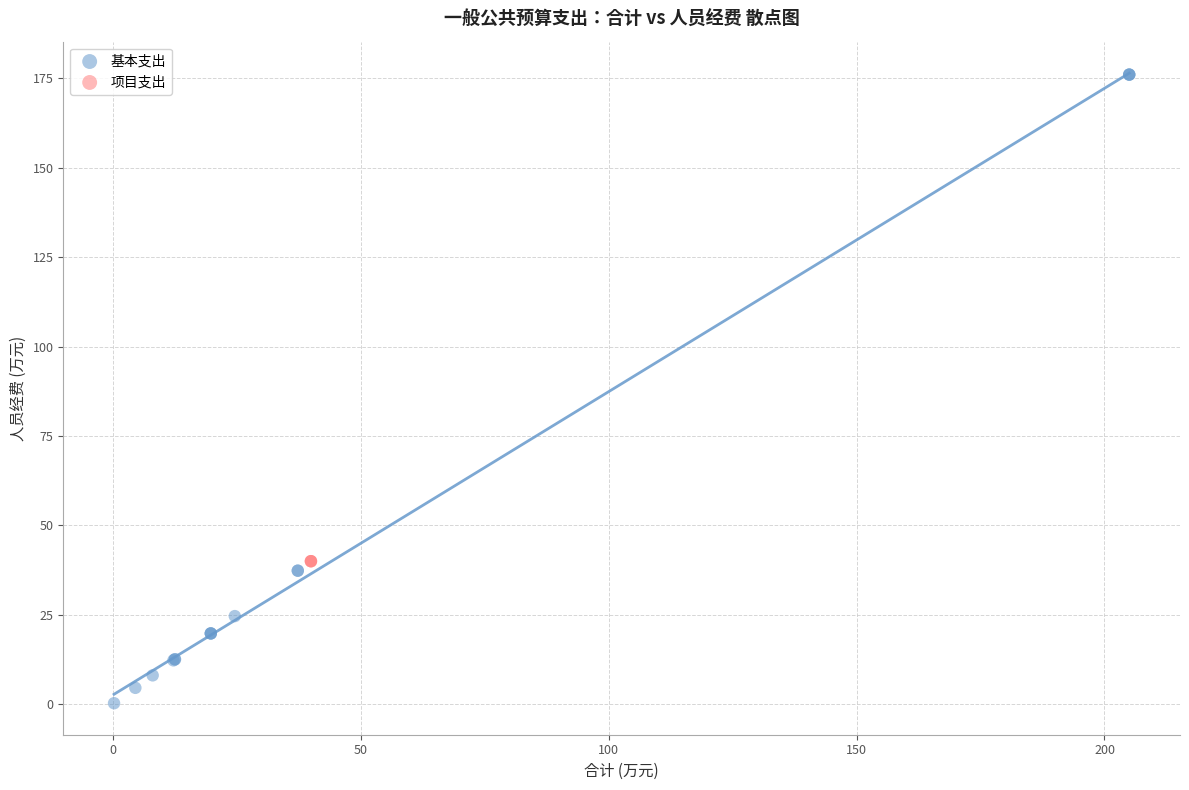

Which series reaches the maximum Y coordinate?

基本支出